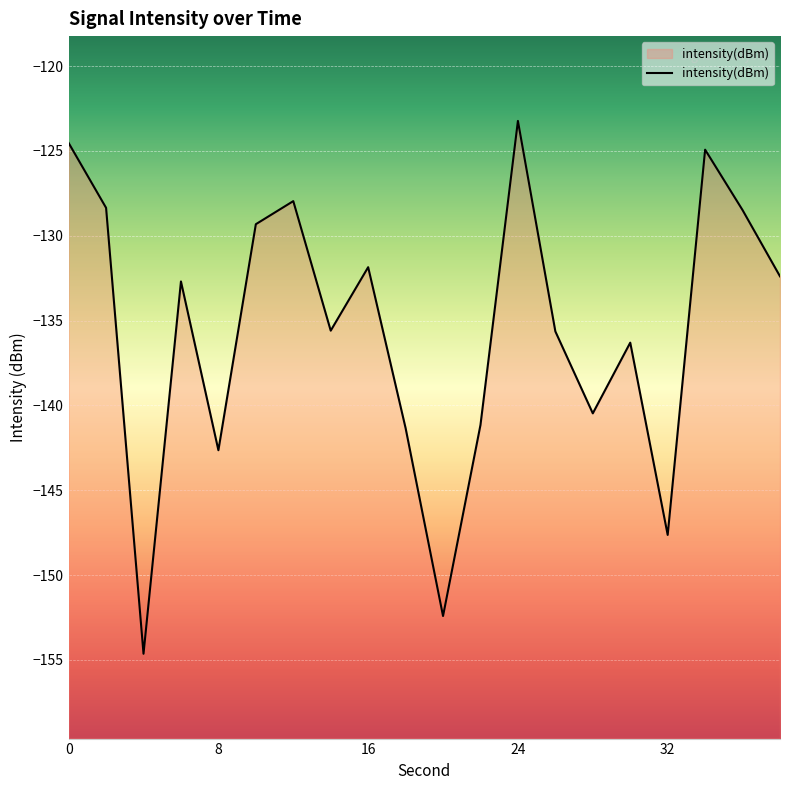

What is the difference between the values at 5 and 11?

11.8